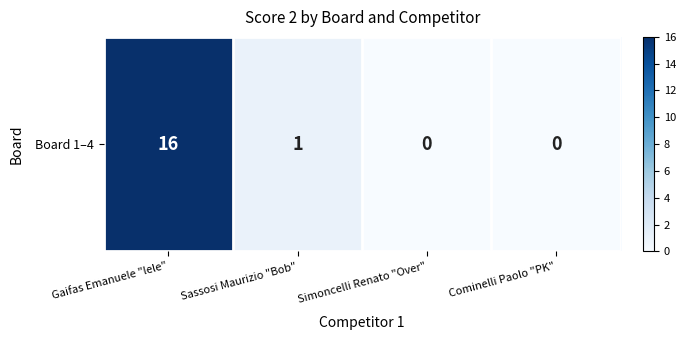

What is the greatest value displayed?

16